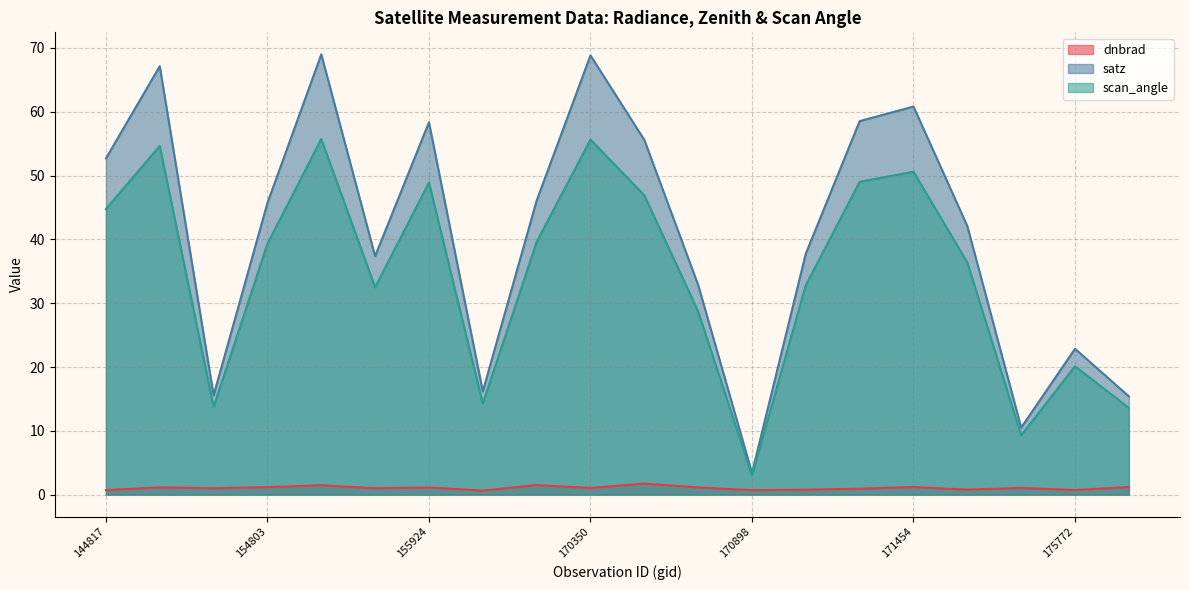

What is the difference between the maximum and minimum values in the satz series?

65.6